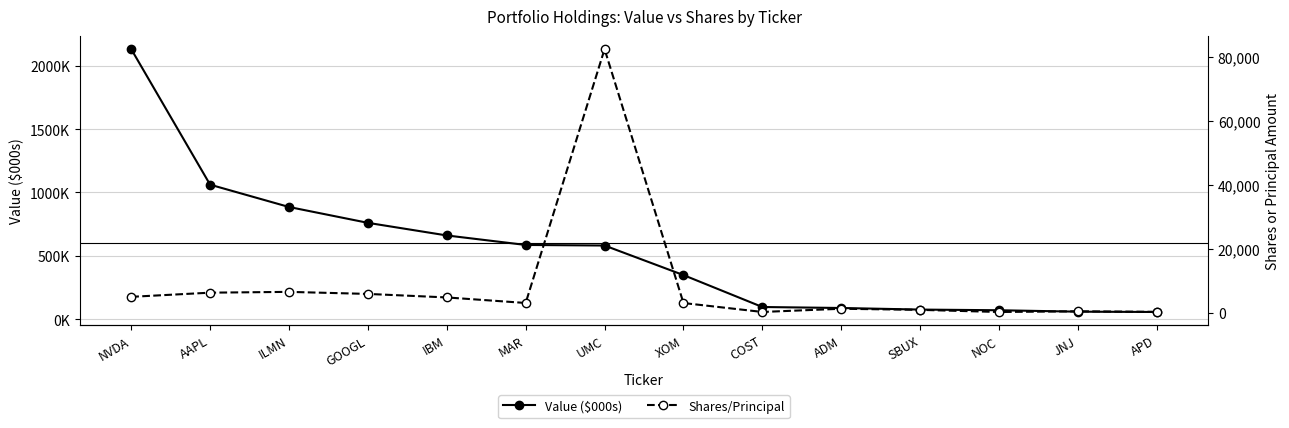

Rank the series at XOM from lowest to highest value.

Shares/Principal, Value ($000s)